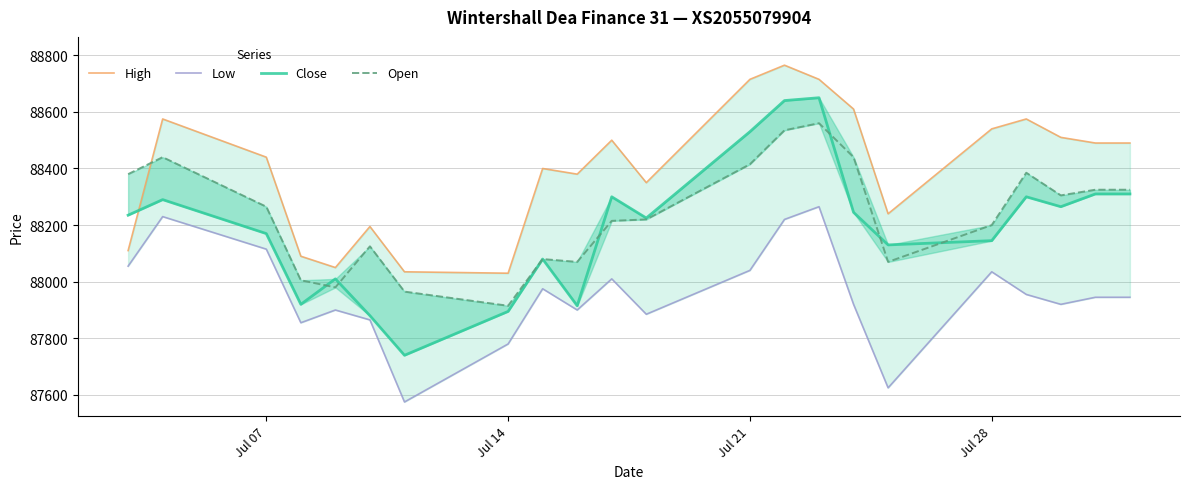

Is the value of Low at 16 greater than the value of Close at Jul 07?

No